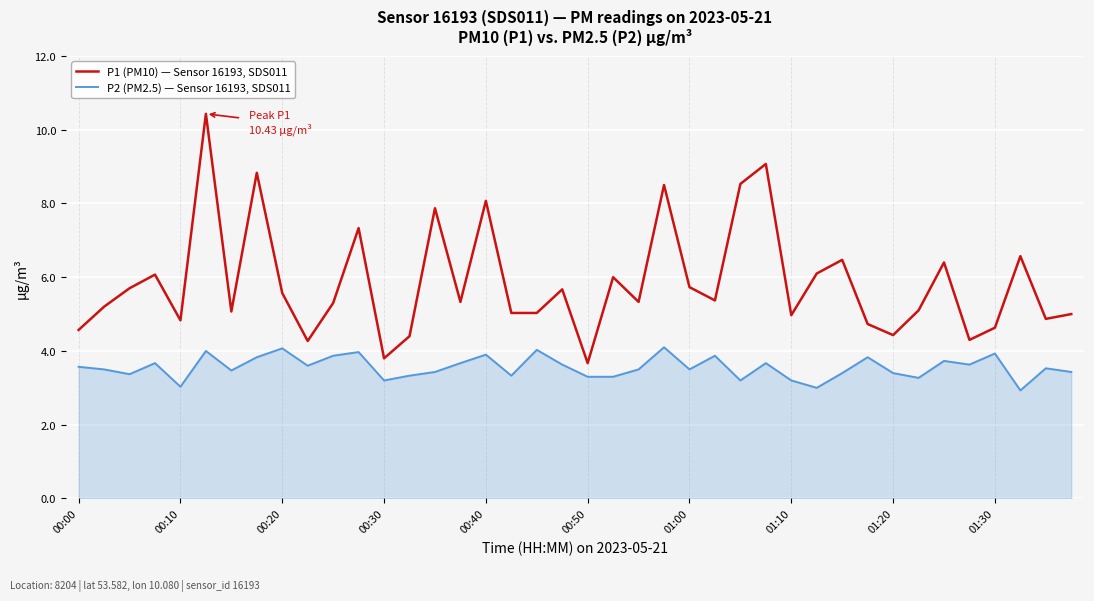

What is the difference between the second highest and minimum values in the P2 (PM2.5) — Sensor 16193, SDS011 series?

1.1